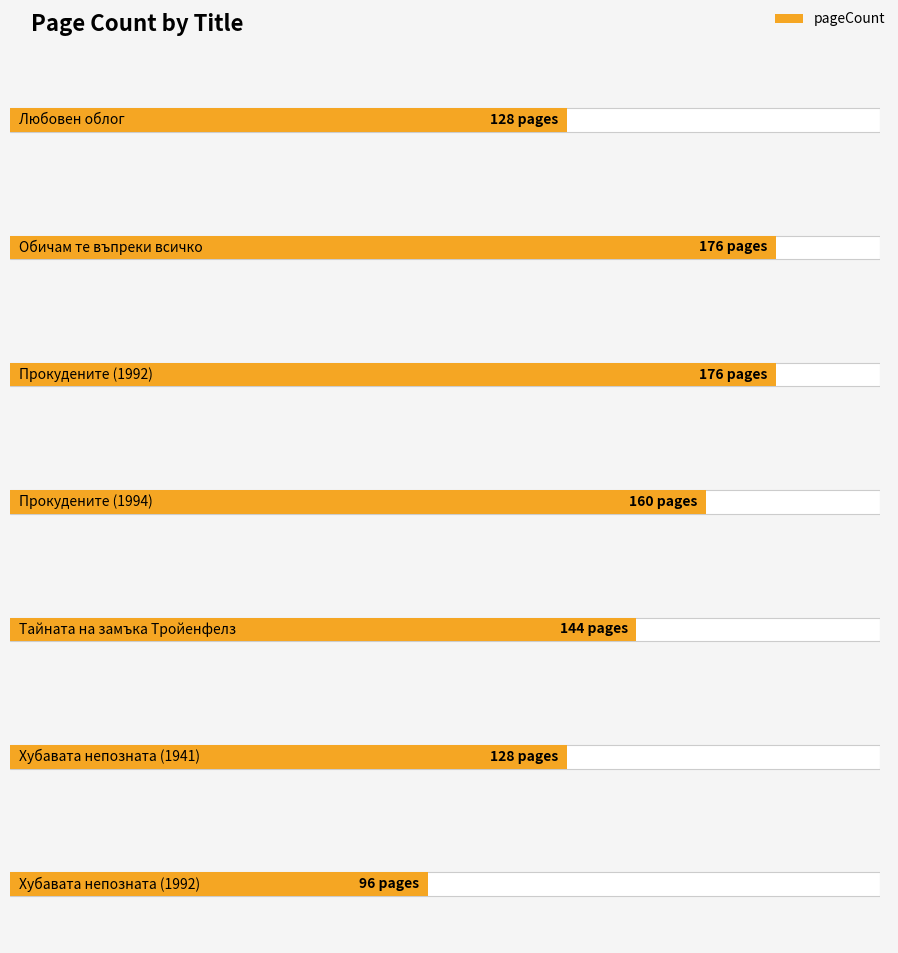

List the labels in order of value, largest first.

Обичам те въпреки всичко, Прокудените (1992), Прокудените (1994), Тайната на замъка Тройенфелз, Любовен облог, Хубавата непозната (1941), Хубавата непозната (1992)